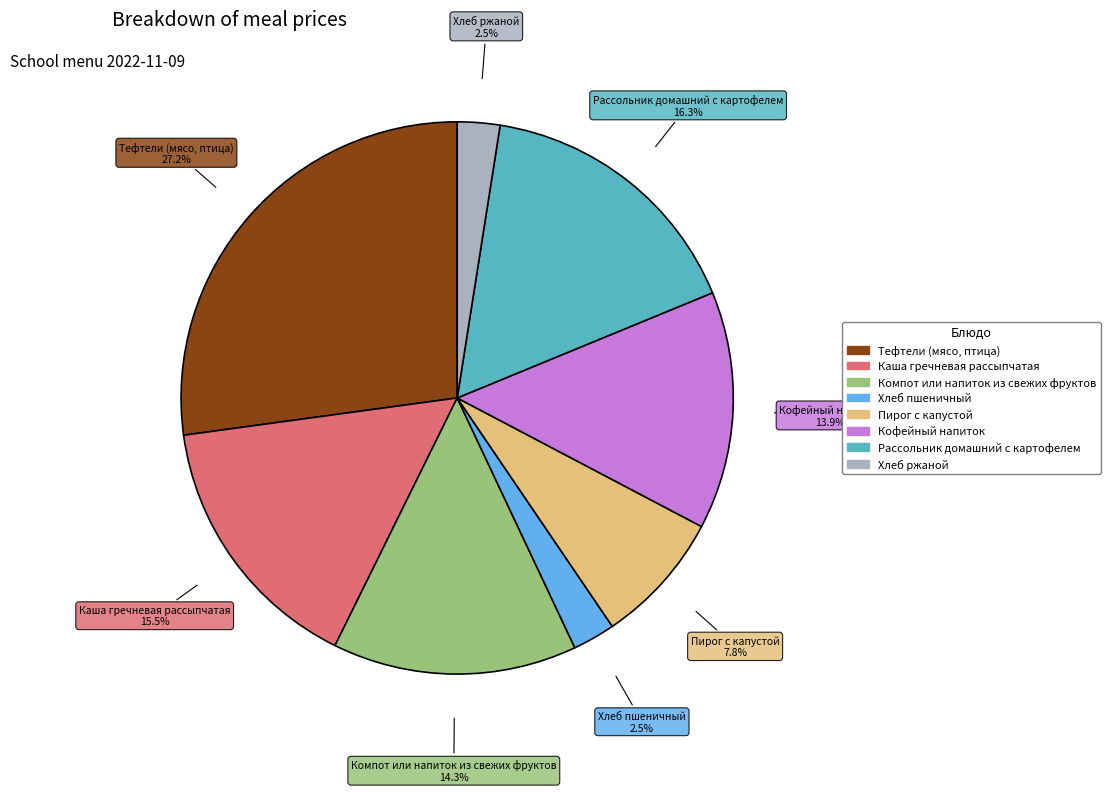

Does any single category account for the majority?

No